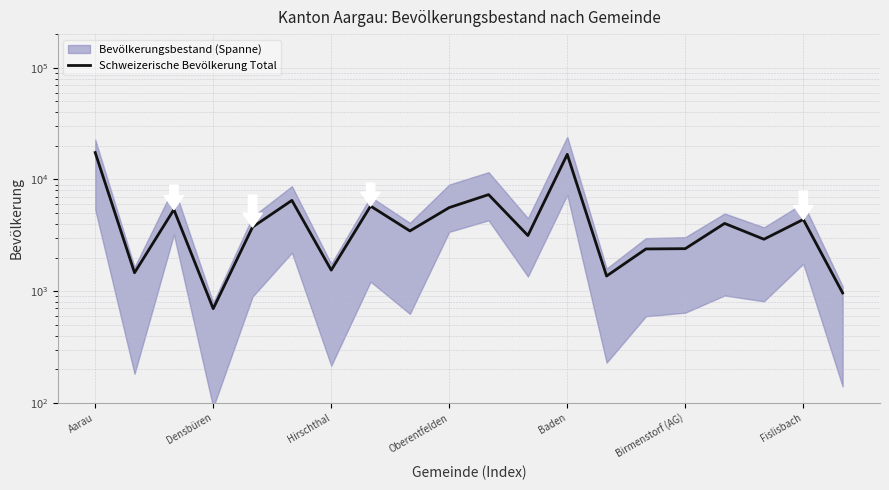

The chart shows a value of 17407 at Aarau. True or false?

True